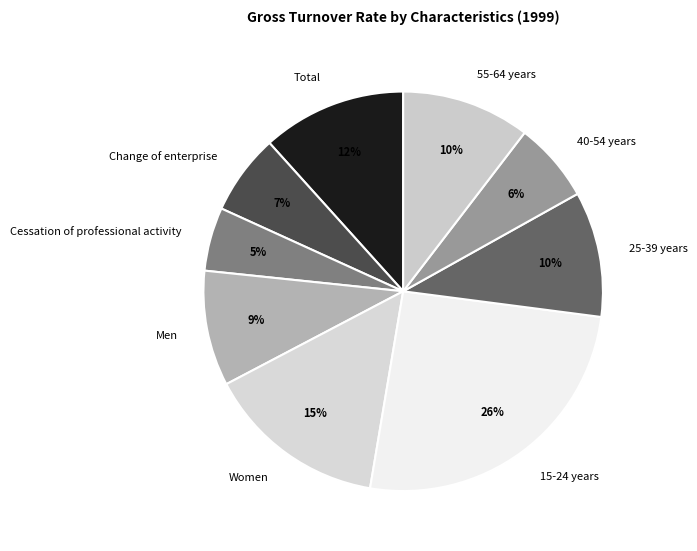

Which category has the biggest portion of the pie?

15-24 years